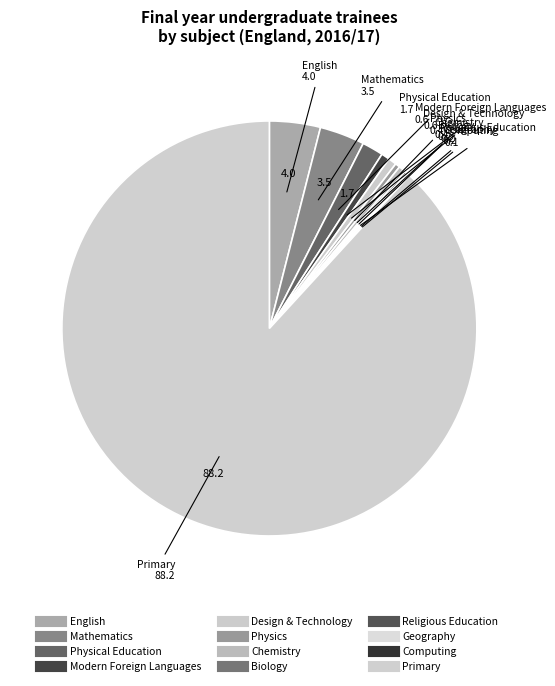

What is the smallest slice in the pie chart?

Computing